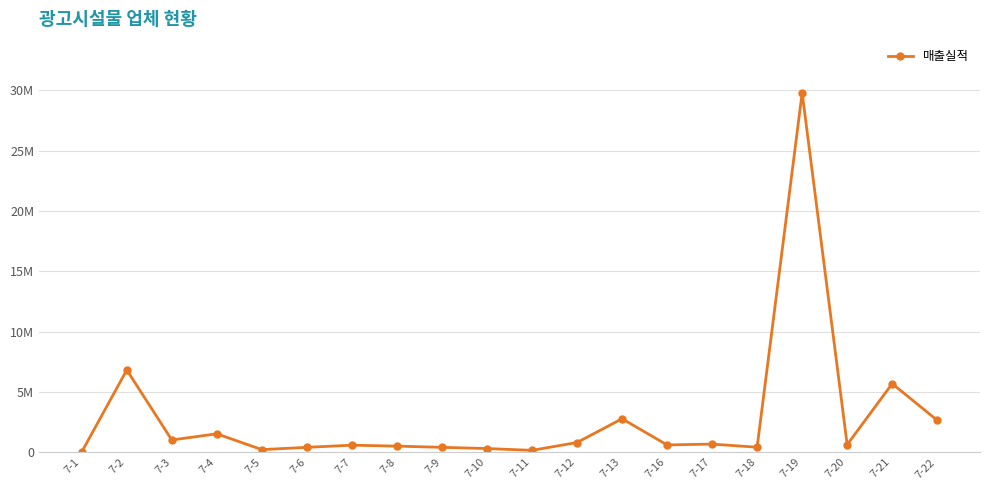

Reading left to right, transcribe all the data shown in this chart.

21160	6813588	1010000	1520017	209943	400000	577861	500000	400000	300000	150000	800000	2770081	600000	668080	410000	29793204	621558	5678471	2644000